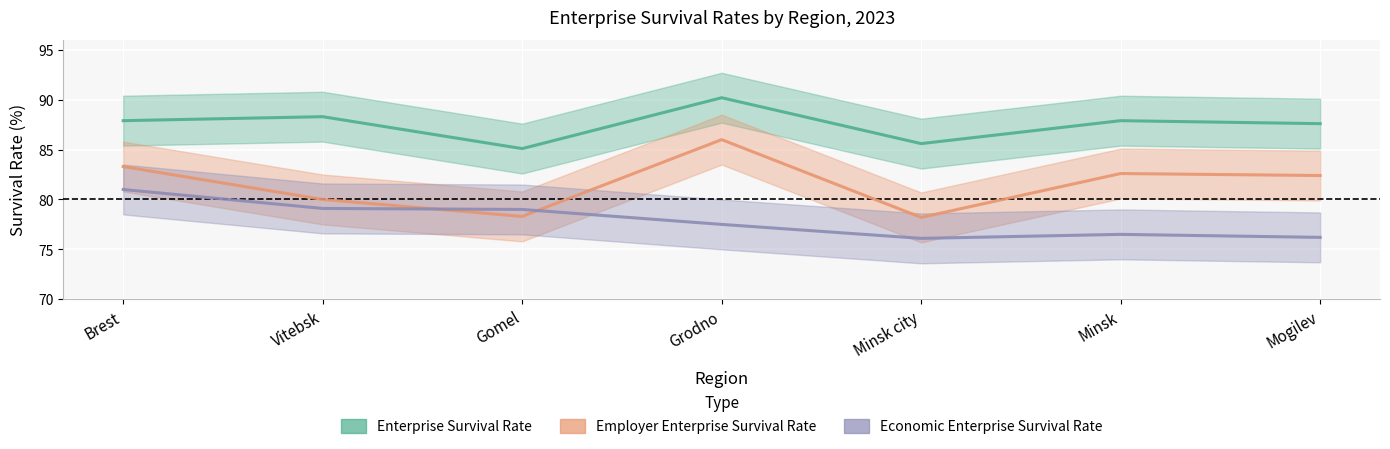

What are all the series names shown in the legend?

Enterprise Survival Rate, Employer Enterprise Survival Rate, Economic Enterprise Survival Rate